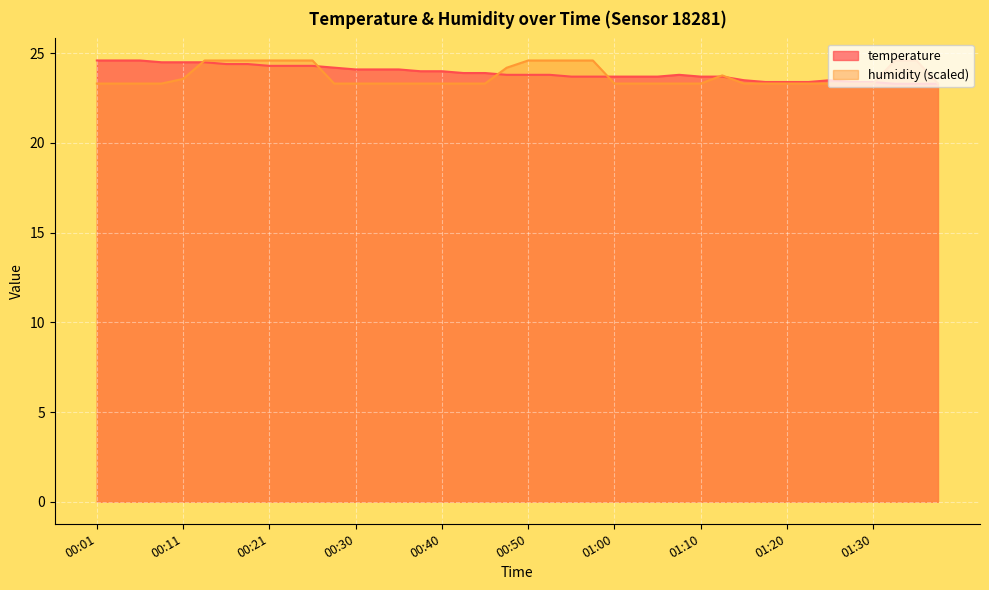

Count the number of categories in the chart.

40